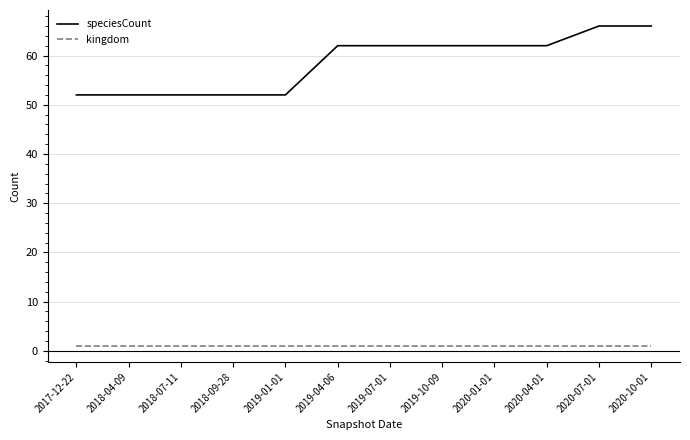

How many lines are shown in the chart?

2